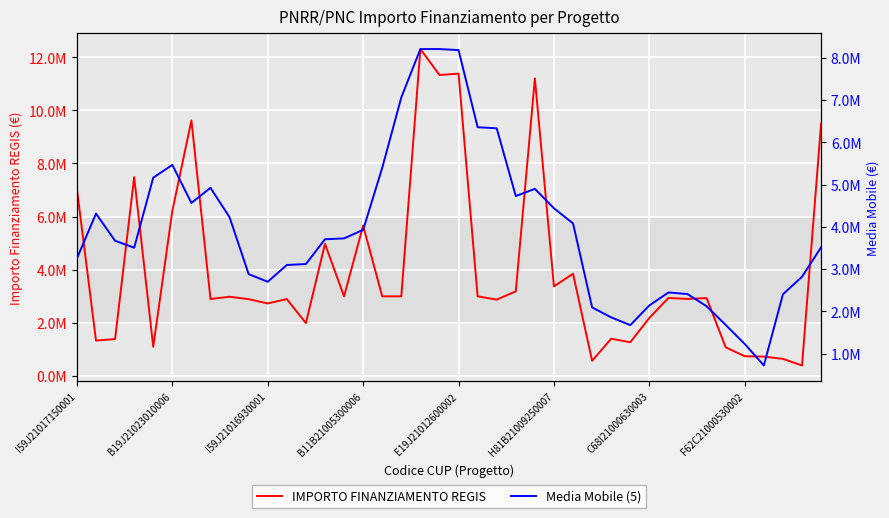

At how many categories does at least one series exceed 5767968?

12